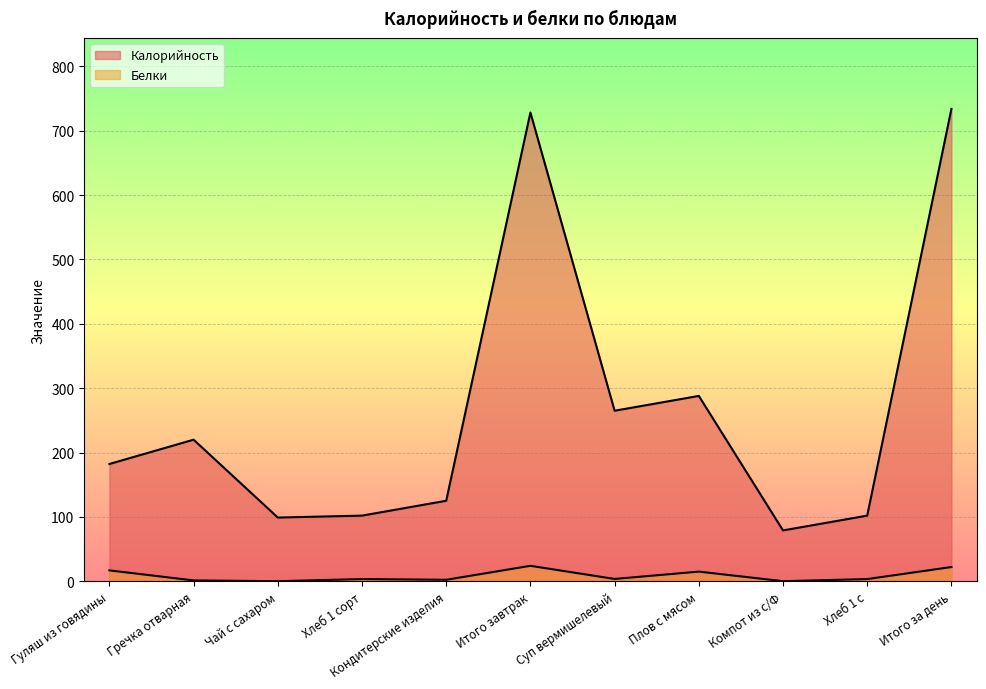

What are all the series names shown in the legend?

Калорийность, Белки